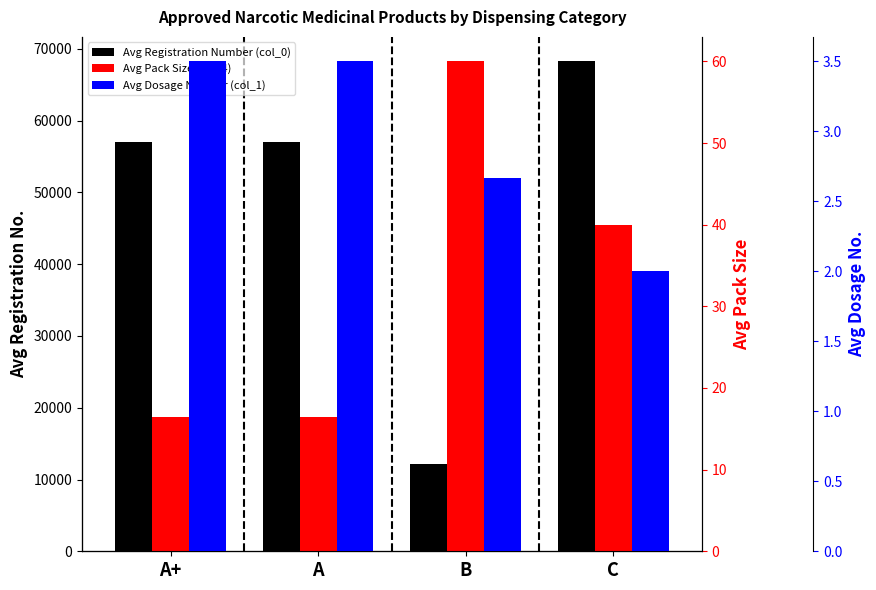

Reading left to right, list all the values displayed in this chart.

Avg Registration Number (col_0): A+=57002.0	A=57002.0	B=12175.0	C=68257.0
Avg Pack Size (col_4): A+=16.5	A=16.5	B=60.0	C=40.0
Avg Dosage Number (col_1): A+=3.5	A=3.5	B=2.7	C=2.0